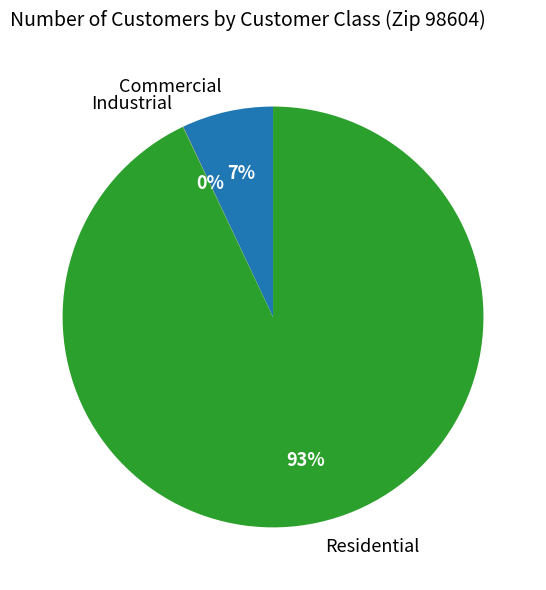

Does any single category account for the majority?

Yes